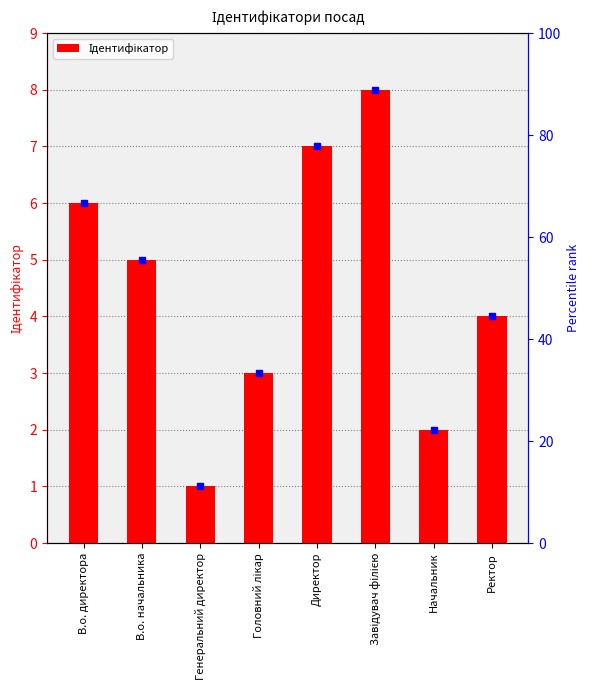

What is the difference between the values at В.о. начальника and Ректор?

1